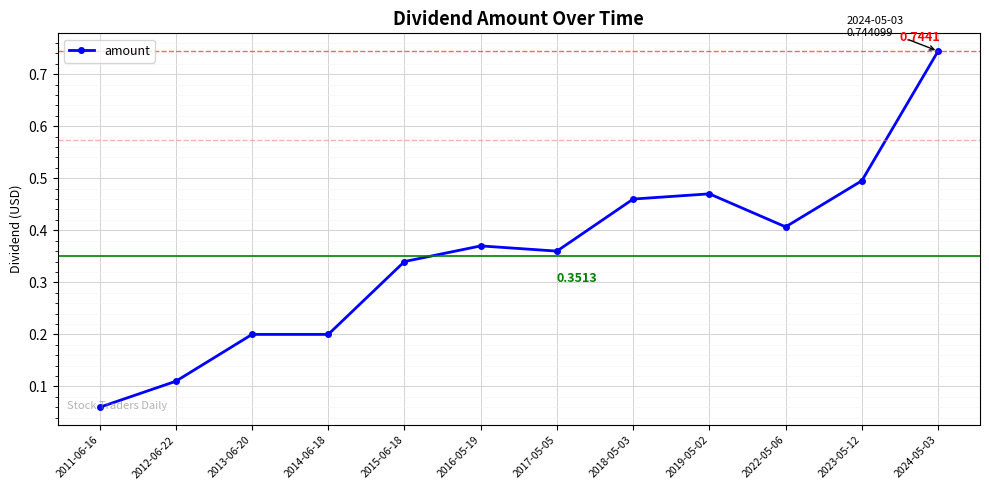

What is the difference between the maximum and second lowest values?

0.6